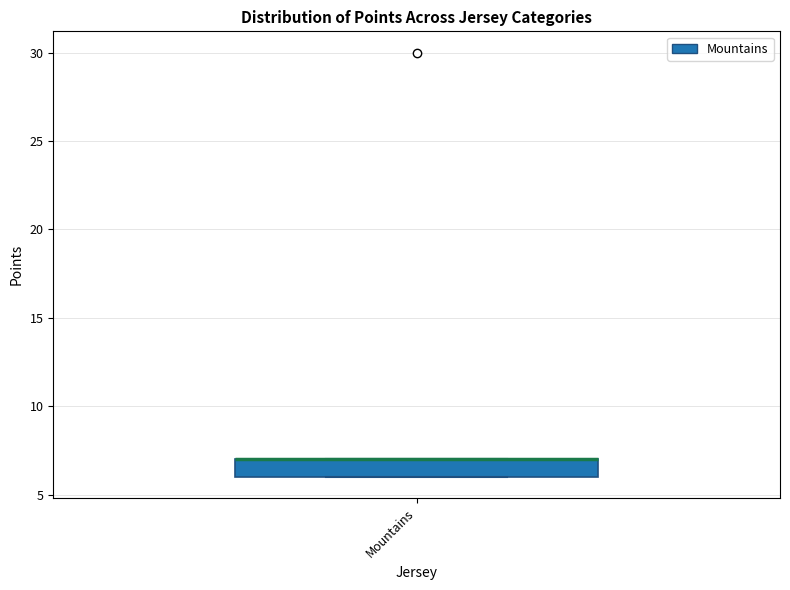

Where is the lower edge of the box for Mountains on the y-axis? The values are not printed on the chart, so give them approximately, as read against the axis.

6